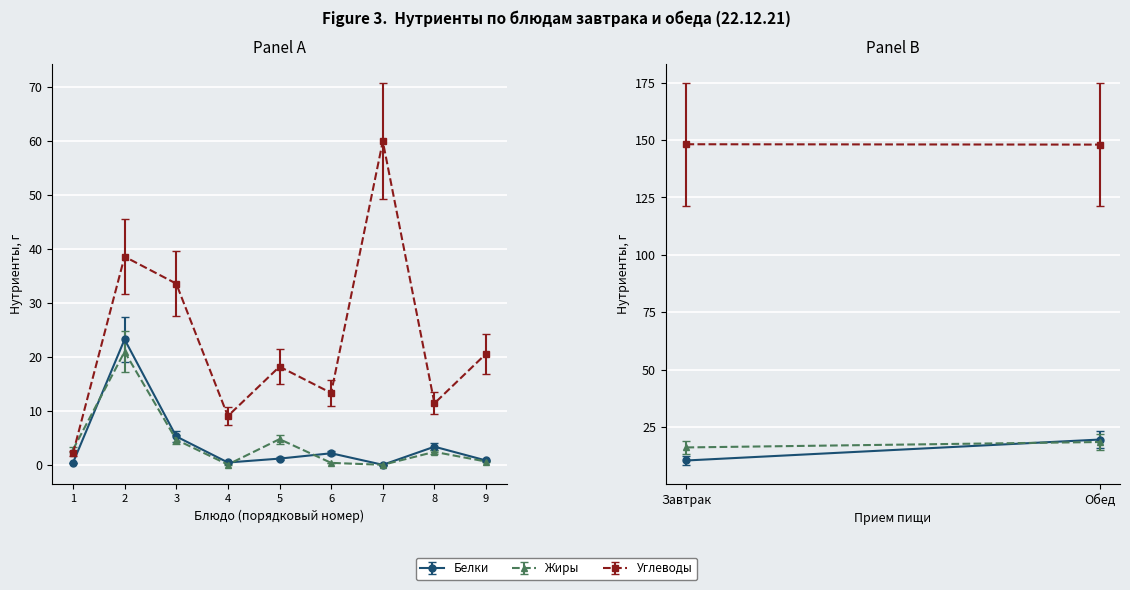

What is the value of the Белки point at the 3rd from the left?

5.3